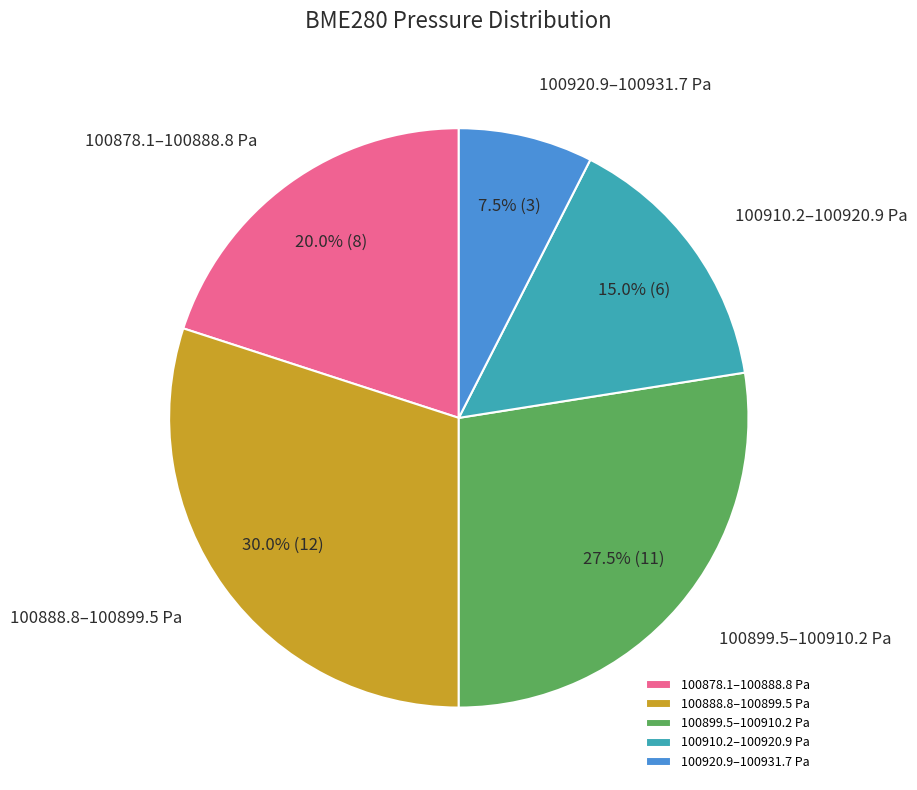

What is the largest slice in the pie chart?

100888.8–100899.5 Pa